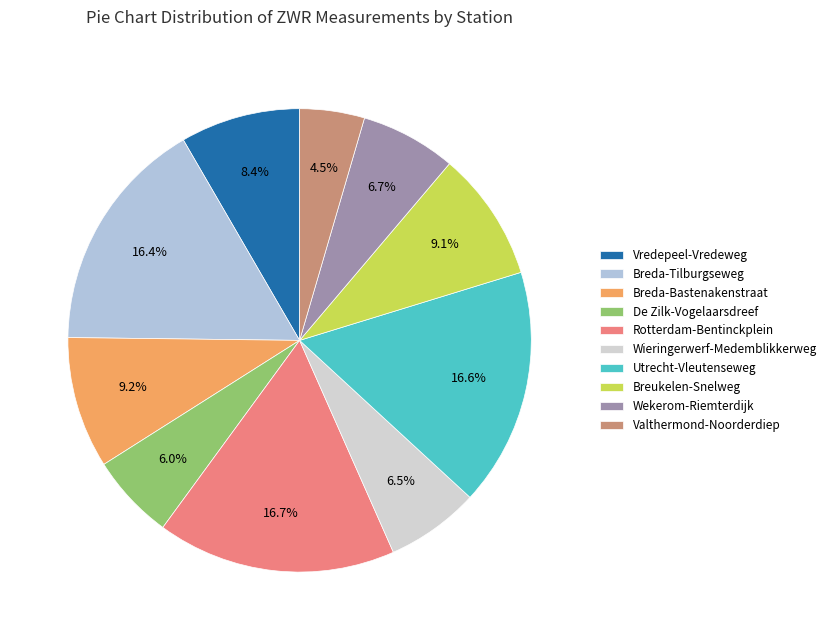

How many slices are in this pie chart?

10